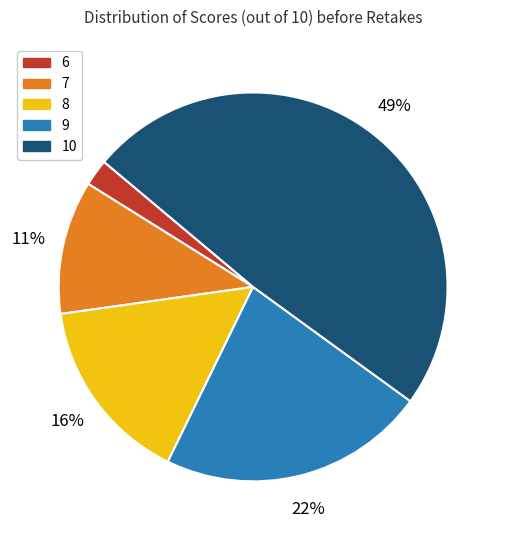

Is 6 the majority of the pie?

No